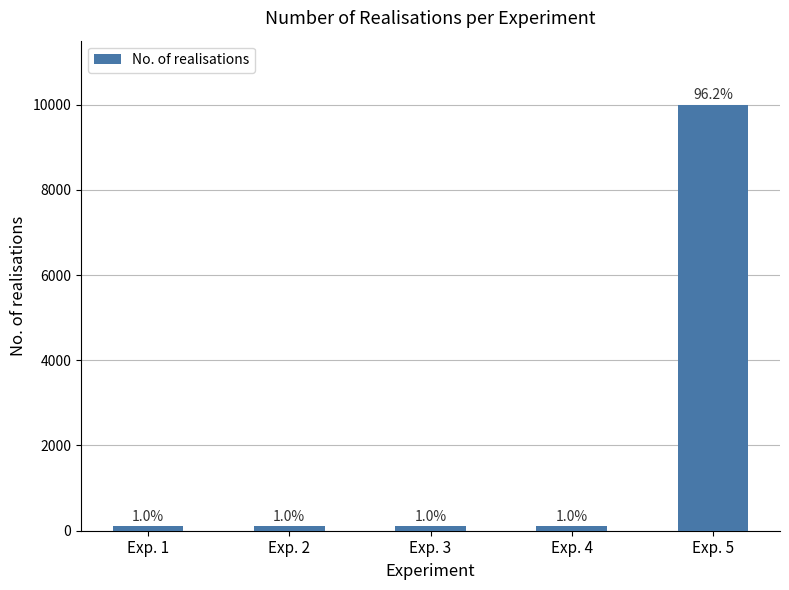

Does the chart contain stacked bars?

No